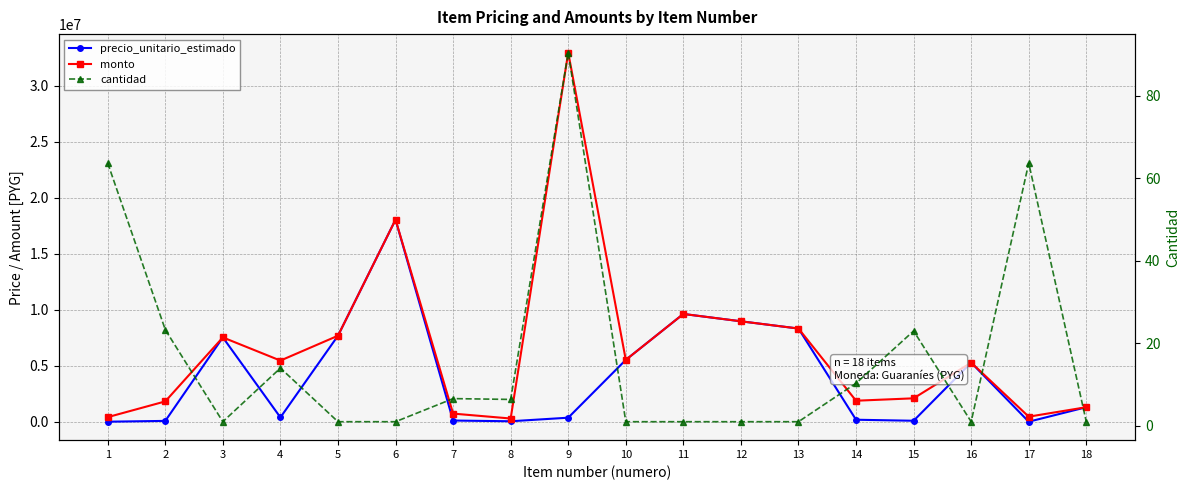

At which category is the sum across all series the highest?

6